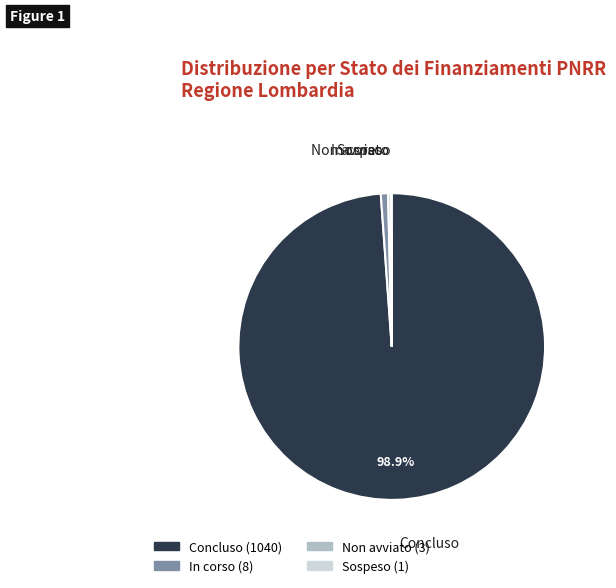

Is there any slice that represents more than half of the pie?

Yes